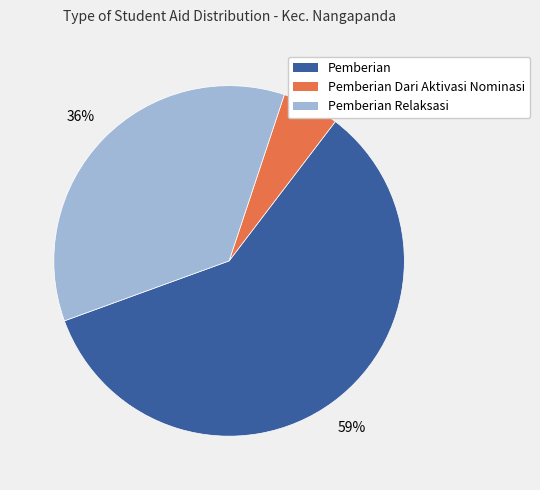

Does any single category account for the majority?

Yes